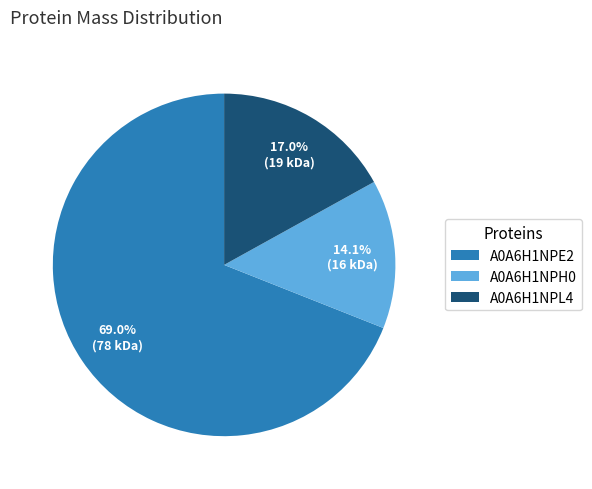

What is the ratio of the value at A0A6H1NPH0 to the value at A0A6H1NPL4?

0.8